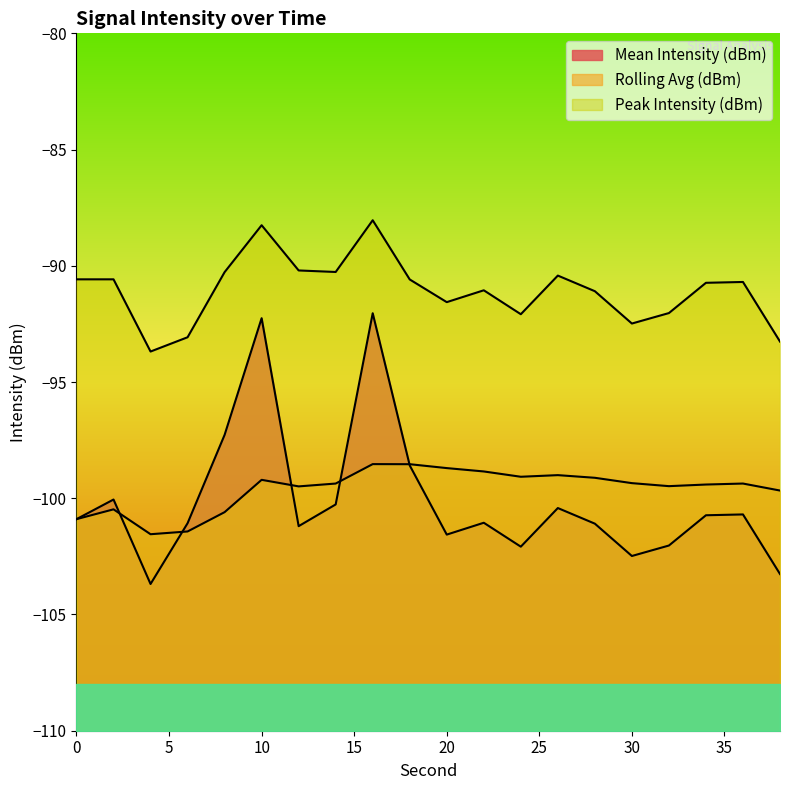

Is the value of Rolling Avg (dBm) at 14 greater than the value of Peak Intensity (dBm) at 2?

No